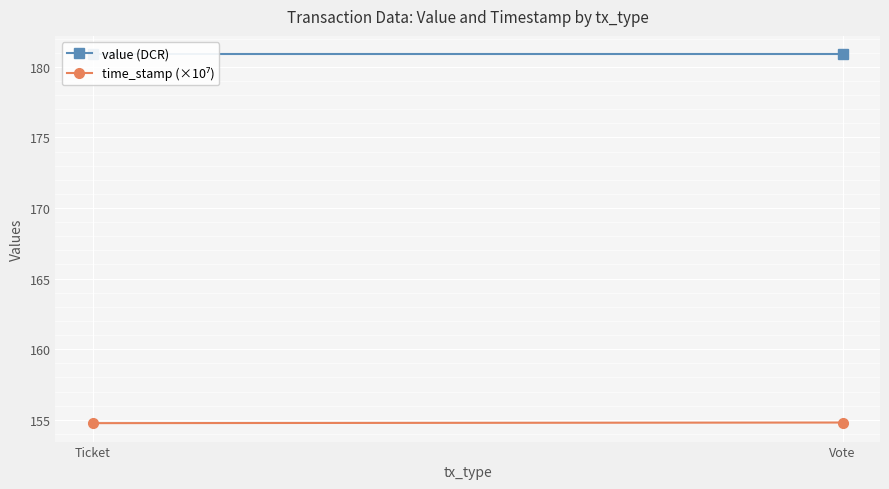

Is this an area chart (filled region under the line)?

No